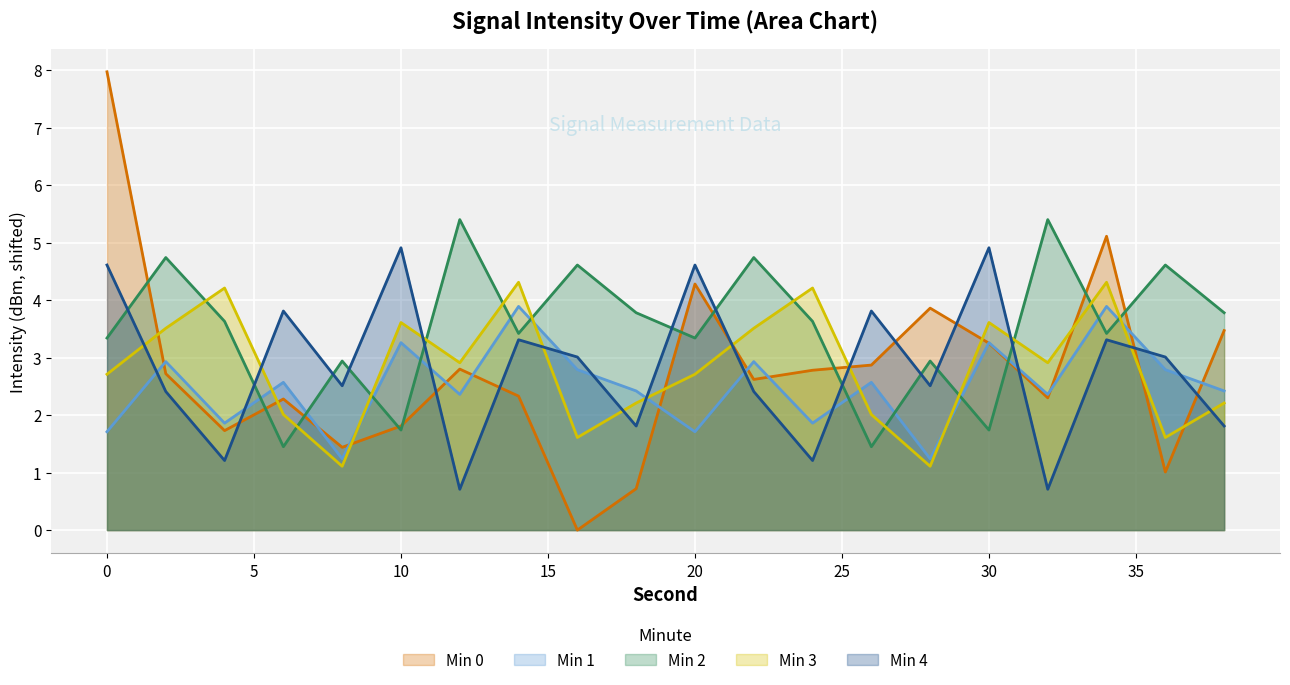

Which series has the widest spread of values?

Min 0